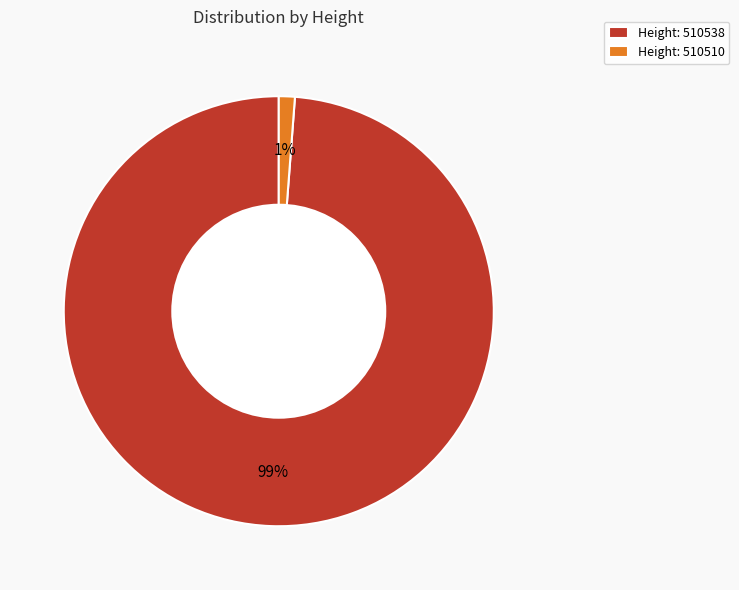

To the nearest percent, what percentage of the pie is Height: 510510?

1%